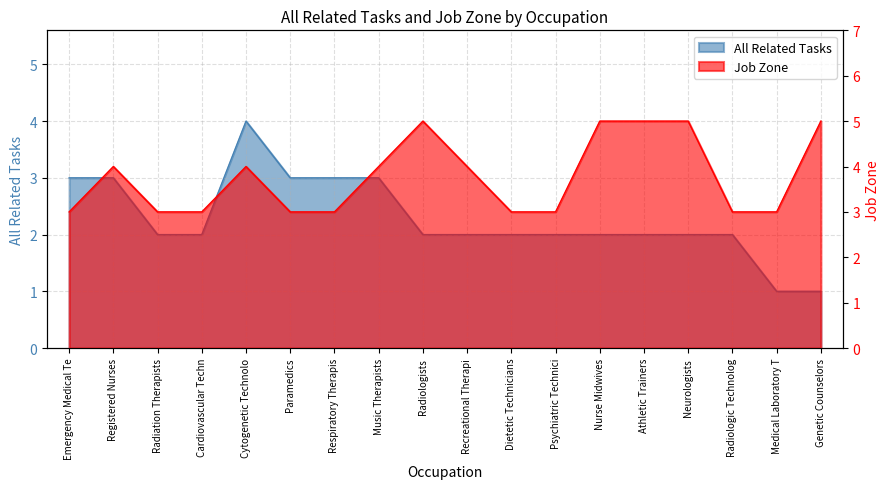

List the series in order of their overall mean, lowest first.

All Related Tasks, Job Zone